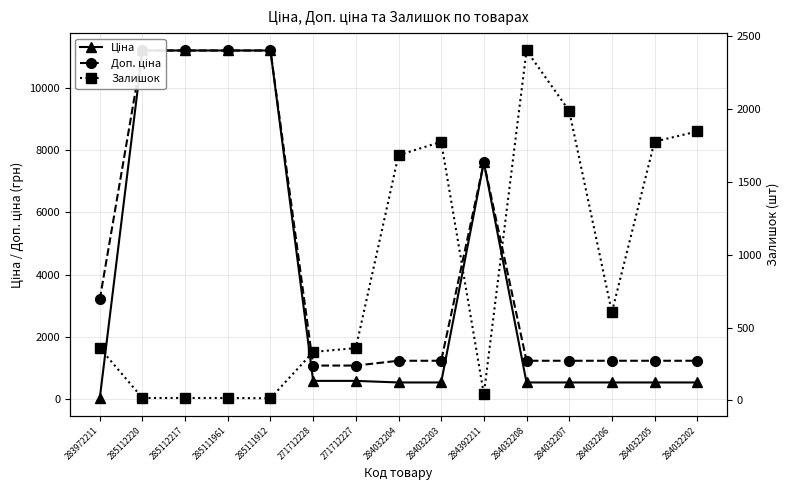

True or false: Залишок has a value of 359.0 at 271712227.

True